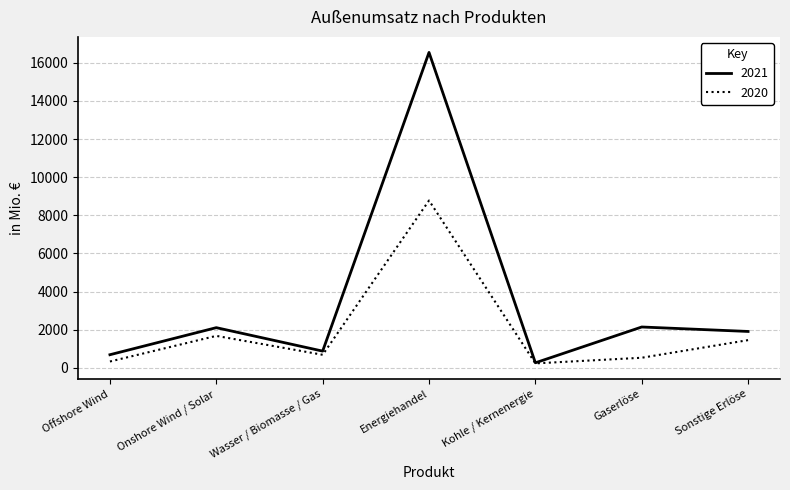

Which series has the largest total across all categories?

2021